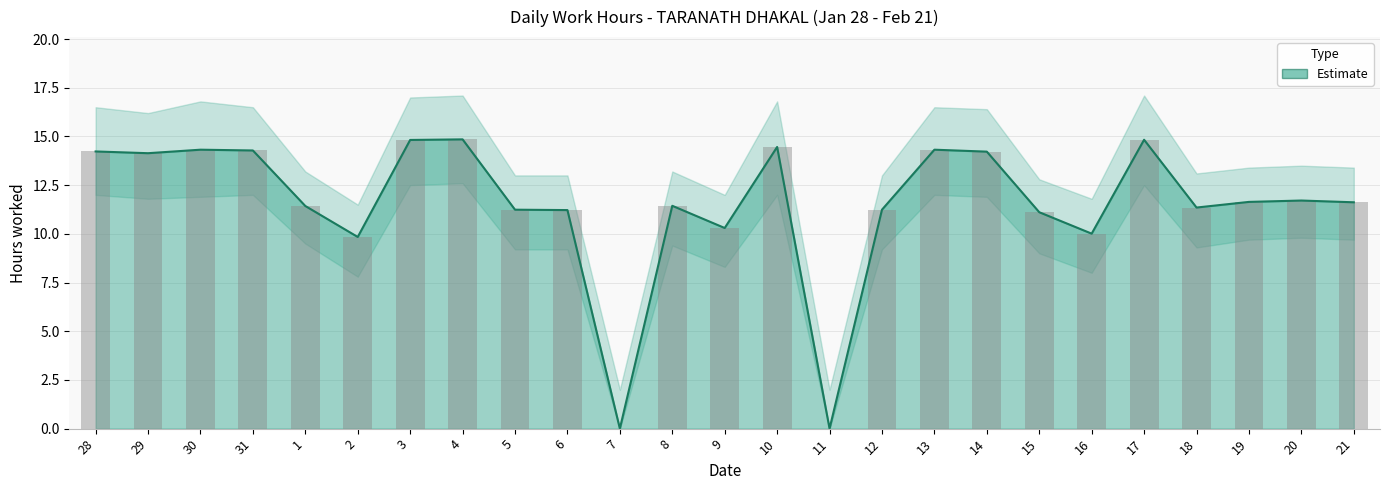

Which label corresponds to the smallest value in the chart?

7